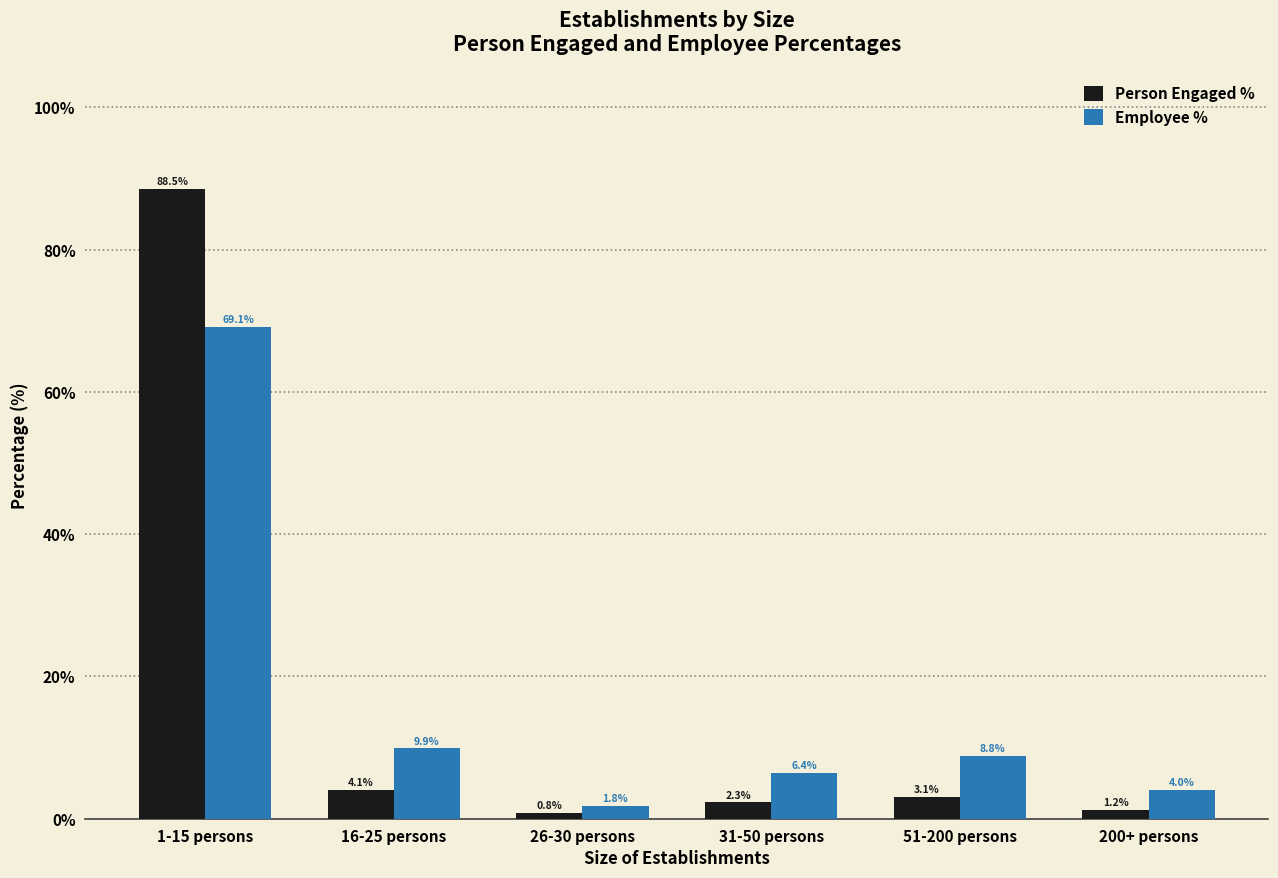

Between 16-25 persons and 26-30 persons, which series saw the biggest shift?

Employee %